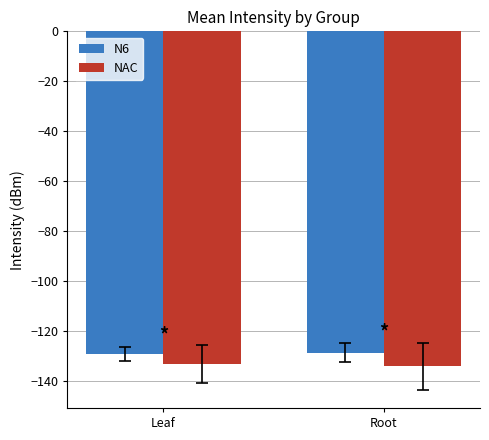

What is the difference between the highest and lowest values at Root?

5.6